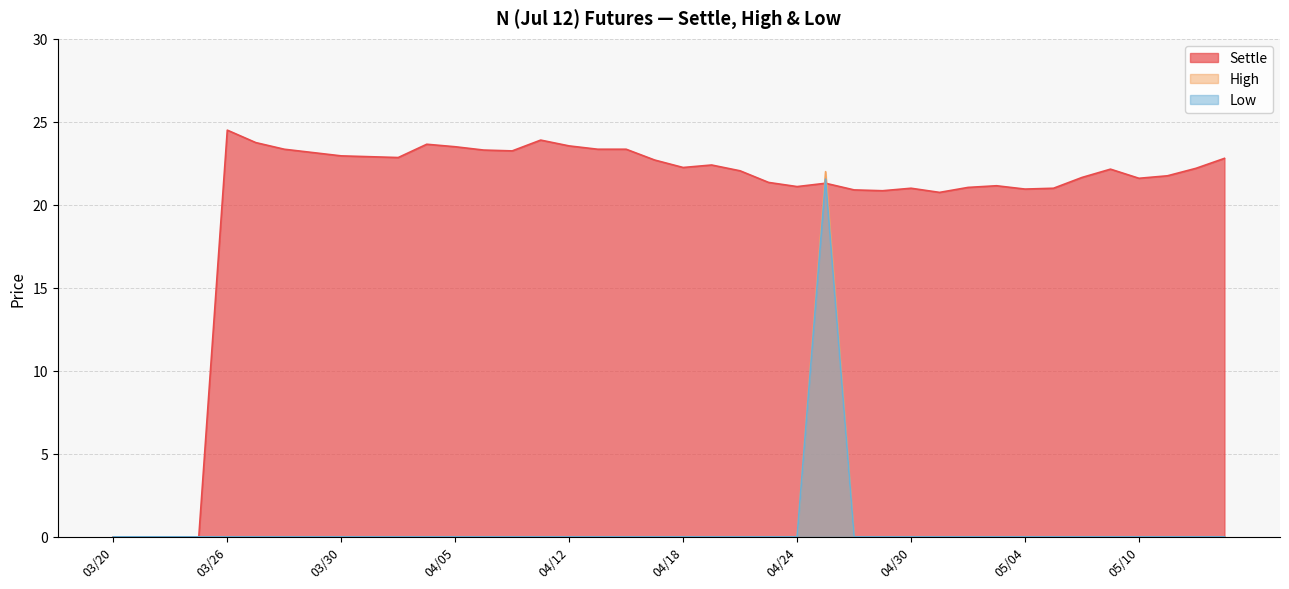

Rank the series at 04/25 from highest to lowest value.

High, Low, Settle